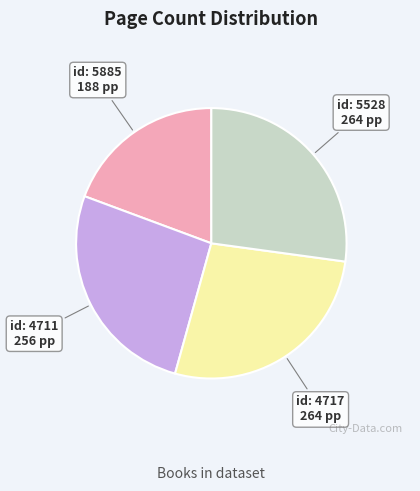

Does any single category account for the majority?

No